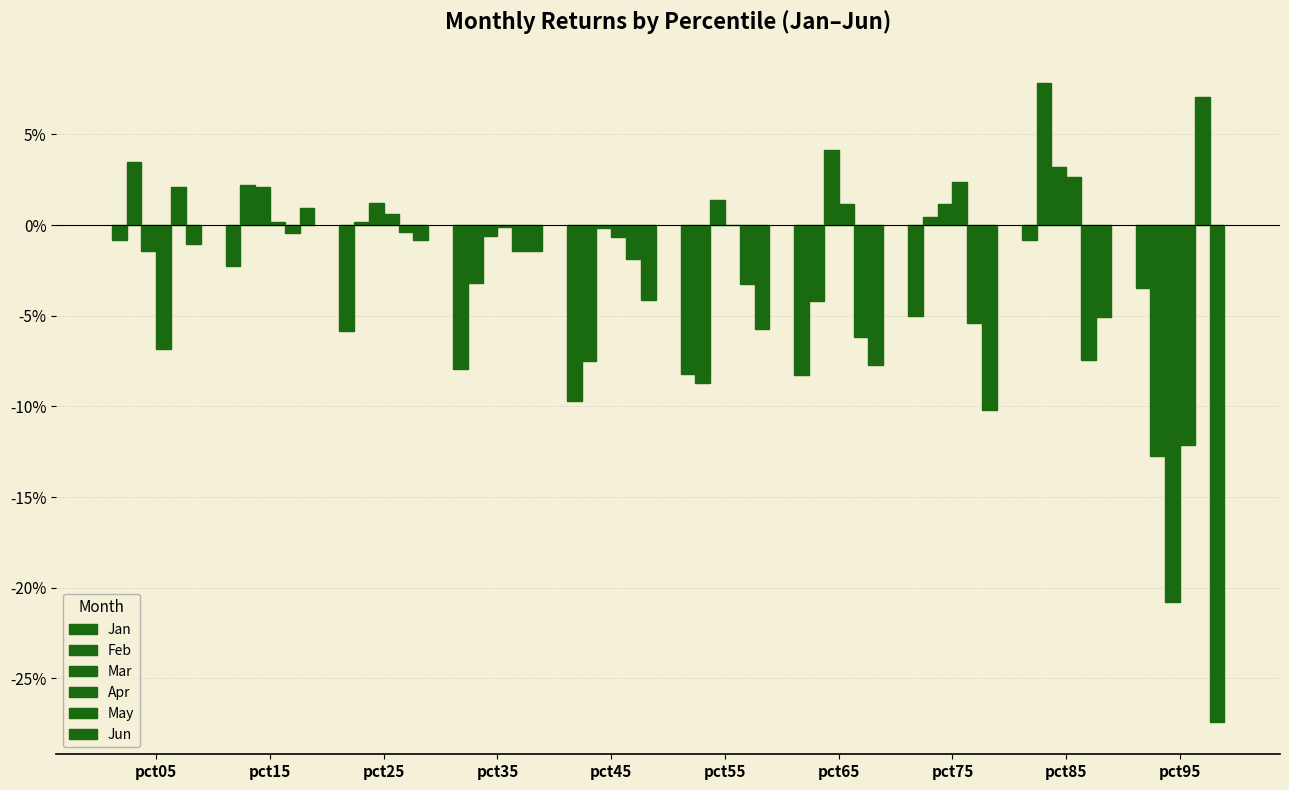

Reading right to left, extract all data points from this chart.

Jan: pct95=-0.0	pct85=-0.0	pct75=-0.1	pct65=-0.1	pct55=-0.1	pct45=-0.1	pct35=-0.1	pct25=-0.1	pct15=-0.0	pct05=-0.0
Feb: pct95=-0.1	pct85=0.1	pct75=0.0	pct65=-0.0	pct55=-0.1	pct45=-0.1	pct35=-0.0	pct25=0.0	pct15=0.0	pct05=0.0
Mar: pct95=-0.2	pct85=0.0	pct75=0.0	pct65=0.0	pct55=0.0	pct45=-0.0	pct35=-0.0	pct25=0.0	pct15=0.0	pct05=-0.0
Apr: pct95=-0.1	pct85=0.0	pct75=0.0	pct65=0.0	pct55=0.0	pct45=-0.0	pct35=-0.0	pct25=0.0	pct15=0.0	pct05=-0.1
May: pct95=0.1	pct85=-0.1	pct75=-0.1	pct65=-0.1	pct55=-0.0	pct45=-0.0	pct35=-0.0	pct25=-0.0	pct15=-0.0	pct05=0.0
Jun: pct95=-0.3	pct85=-0.1	pct75=-0.1	pct65=-0.1	pct55=-0.1	pct45=-0.0	pct35=-0.0	pct25=-0.0	pct15=0.0	pct05=-0.0